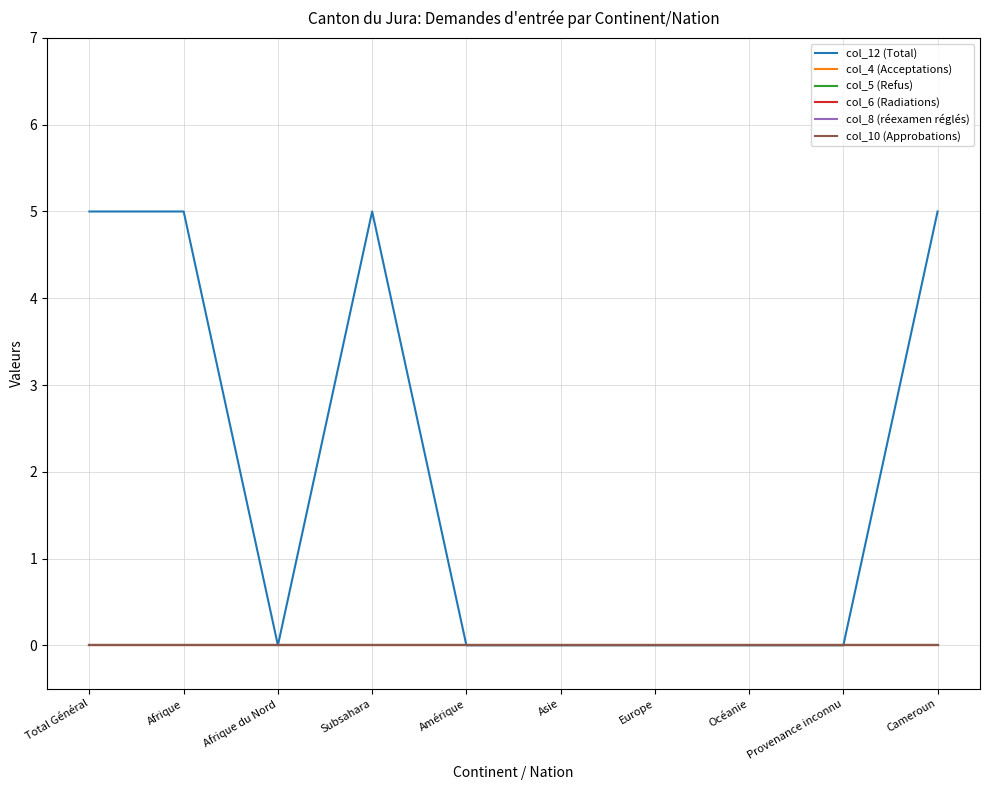

Does the chart display data point markers on the line(s)?

No